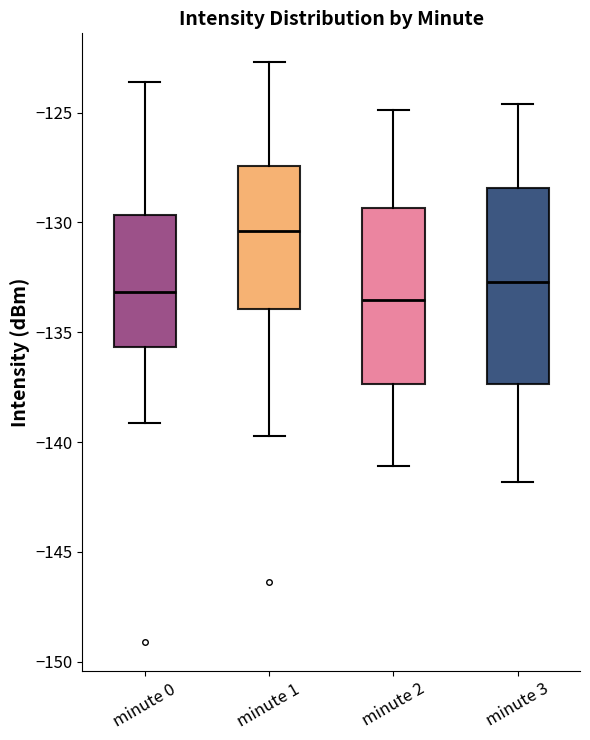

Reading left to right, read every box against the y-axis: the position of its median line, the range the box covers, and the ends of its whiskers. The values are not printed on the chart, so give them approximately, as read against the axis.

minute 0: median -133.0, box -135.5 to -129.5, whiskers -139.0 to -123.5
minute 1: median -130.5, box -134.0 to -127.5, whiskers -139.5 to -122.5
minute 2: median -133.5, box -137.5 to -129.5, whiskers -141.0 to -125.0
minute 3: median -132.5, box -137.5 to -128.5, whiskers -142.0 to -124.5